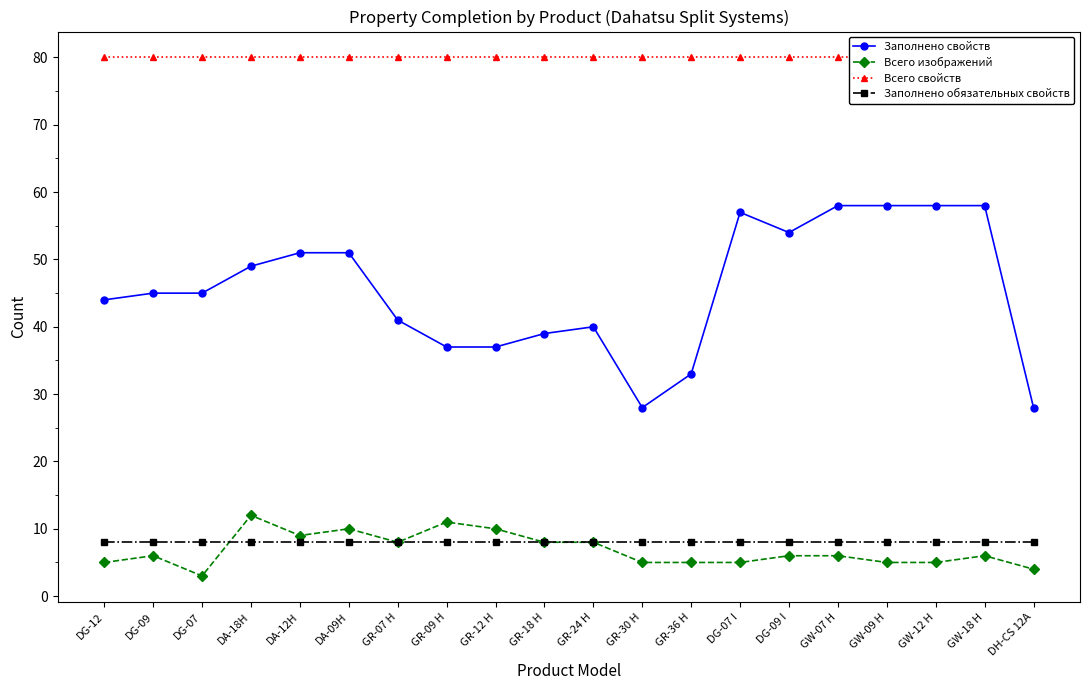

Rank the categories by Всего изображений value from lowest to highest.

DG-07, DH-CS 12A, DG-12, GR-30 H, GR-36 H, DG-07 I, GW-09 H, GW-12 H, DG-09, DG-09 I, GW-07 H, GW-18 H, GR-07 H, GR-18 H, GR-24 H, DA-12H, DA-09H, GR-12 H, GR-09 H, DA-18H